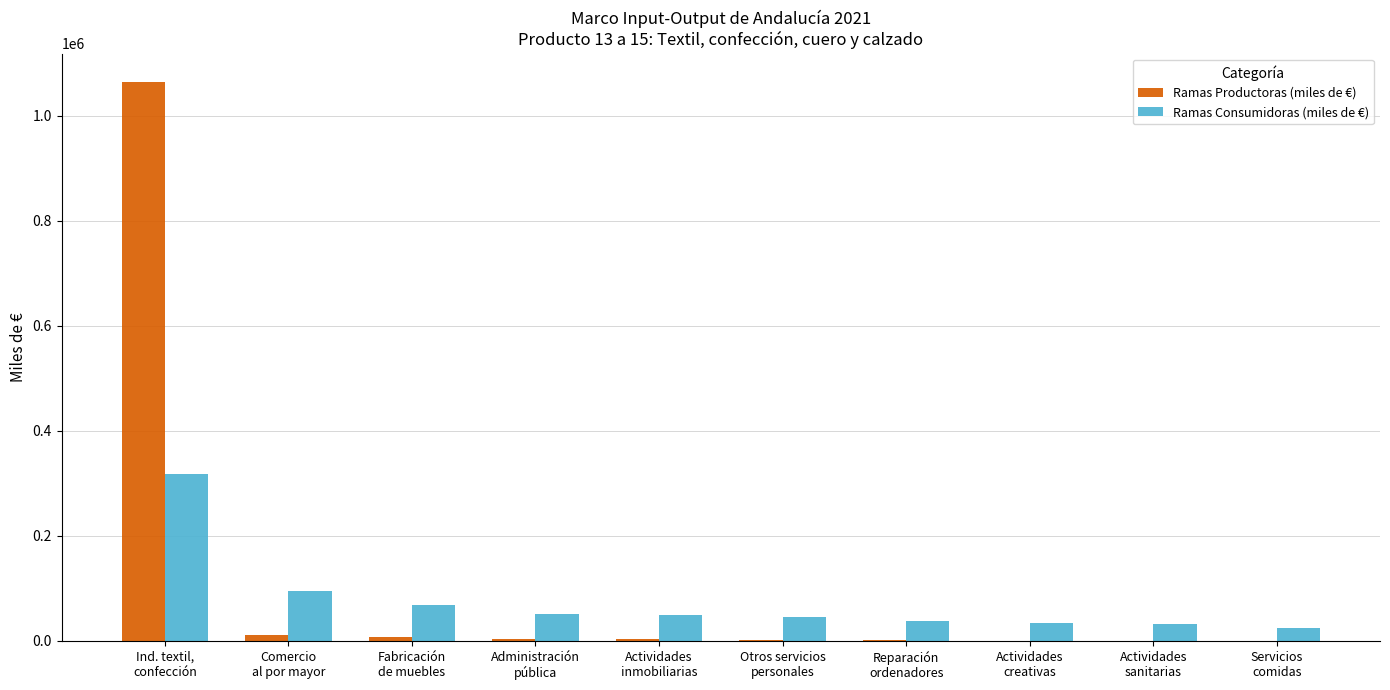

What is the sum of all Ramas Productoras (miles de €) values?

1092890